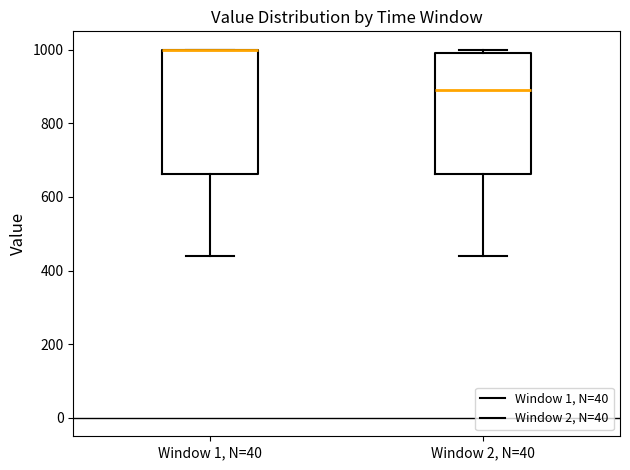

Reading left to right, transcribe this box plot: for each box, give where its median line is, the range the box spans, and where its two whiskers end, as read against the y-axis. The values are not printed on the chart, so give them approximately, as read against the axis.

Window 1, N=40: median 1000 (drawn on the box's upper edge), box 660 to 1000, whiskers 440 to 1000
Window 2, N=40: median 900, box 660 to 1000, whiskers 440 to 1000 (just above the box's upper edge)